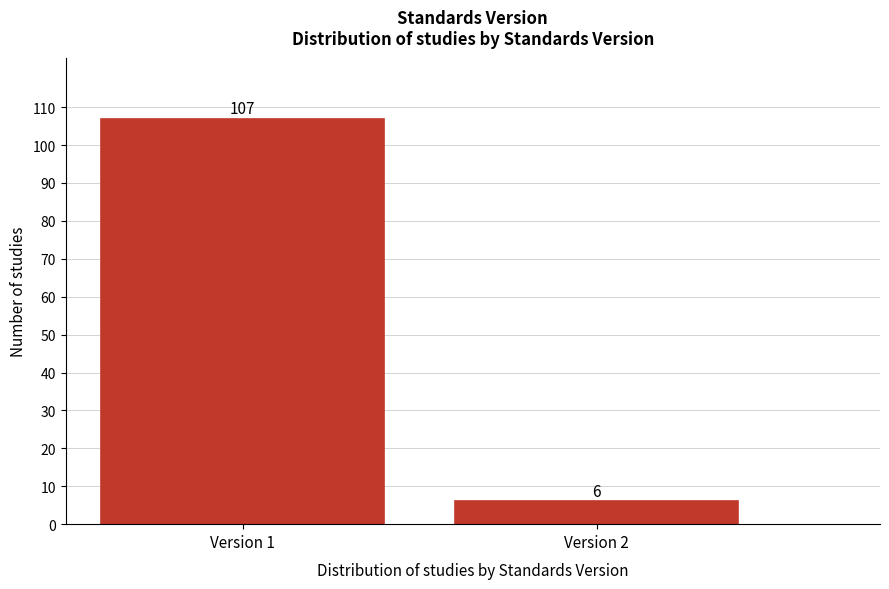

Reading left to right, extract all data points from this chart.

Version 1=107	Version 2=6